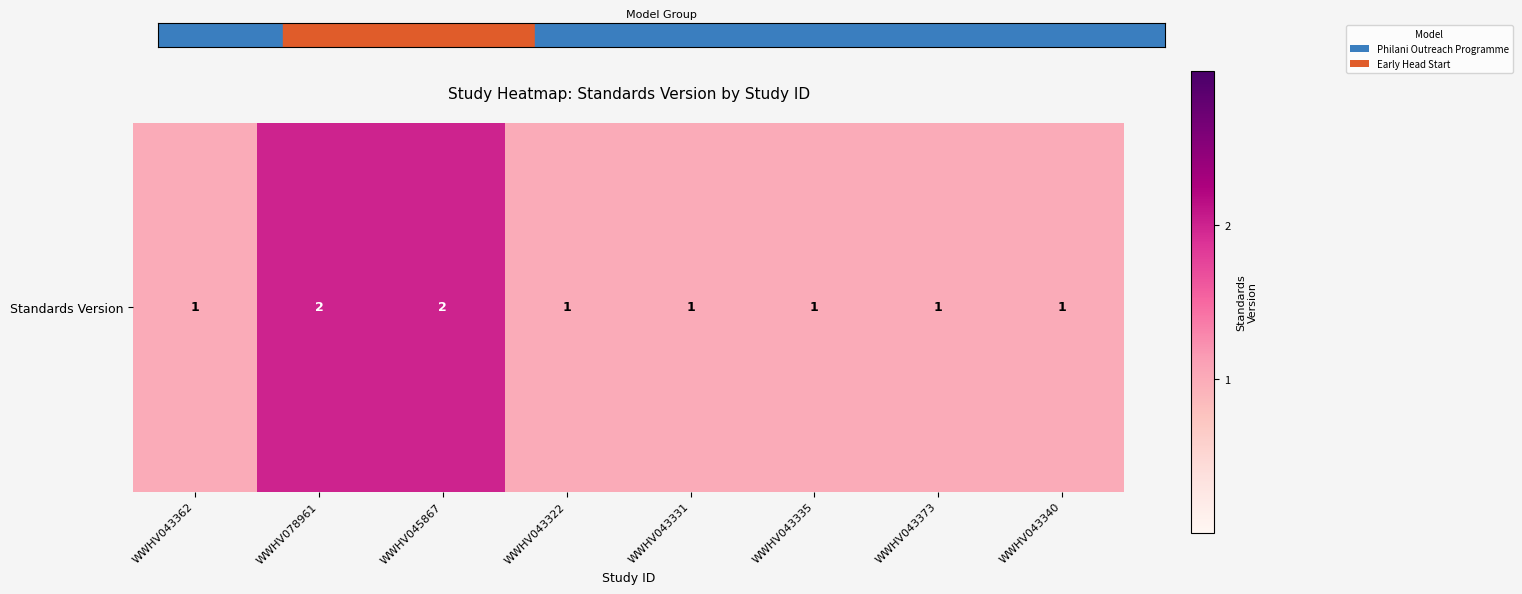

Rank the categories by value from highest to lowest.

WWHV078961, WWHV045867, WWHV043362, WWHV043322, WWHV043331, WWHV043335, WWHV043373, WWHV043340